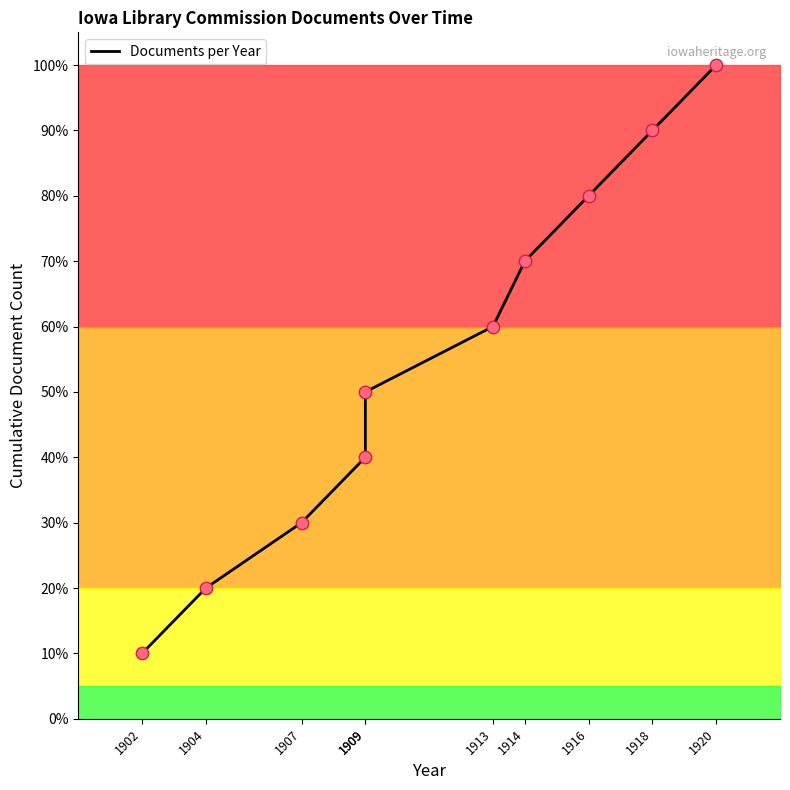

What is the ratio of the value at 1902 to the value at 1909?

0.2